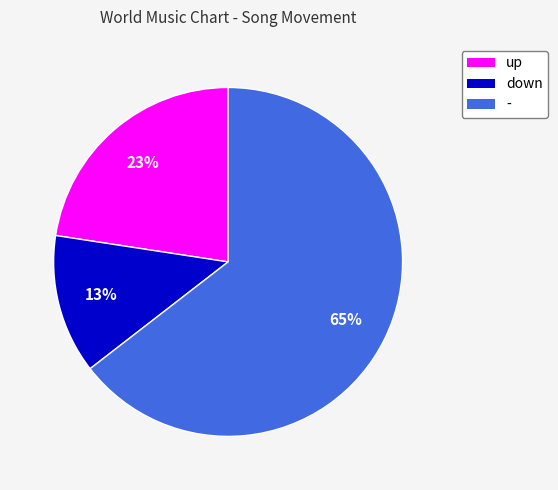

What is the ratio of the value at down to the value at up?

0.6